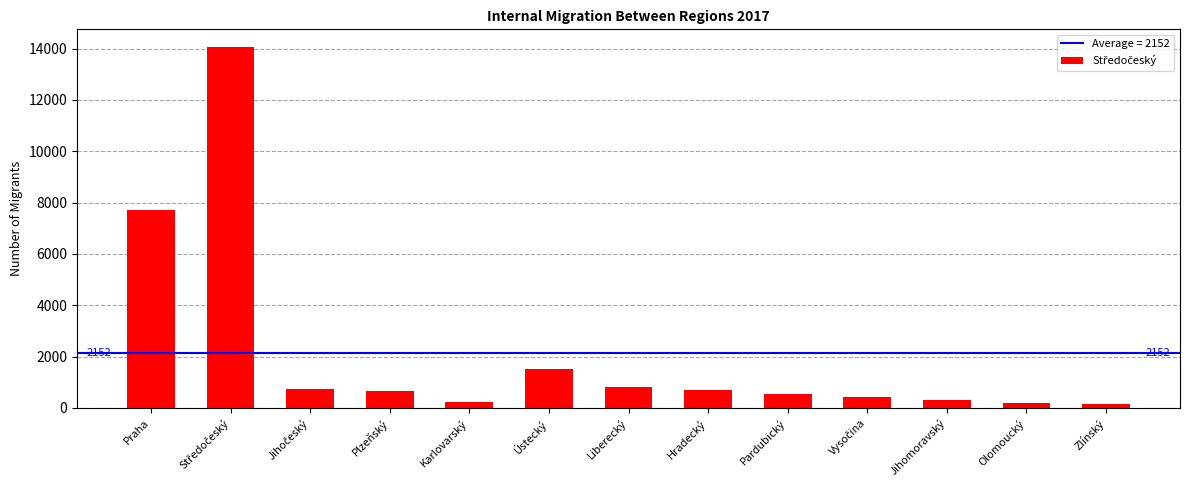

Is it true that the value at Praha is 11251?

False